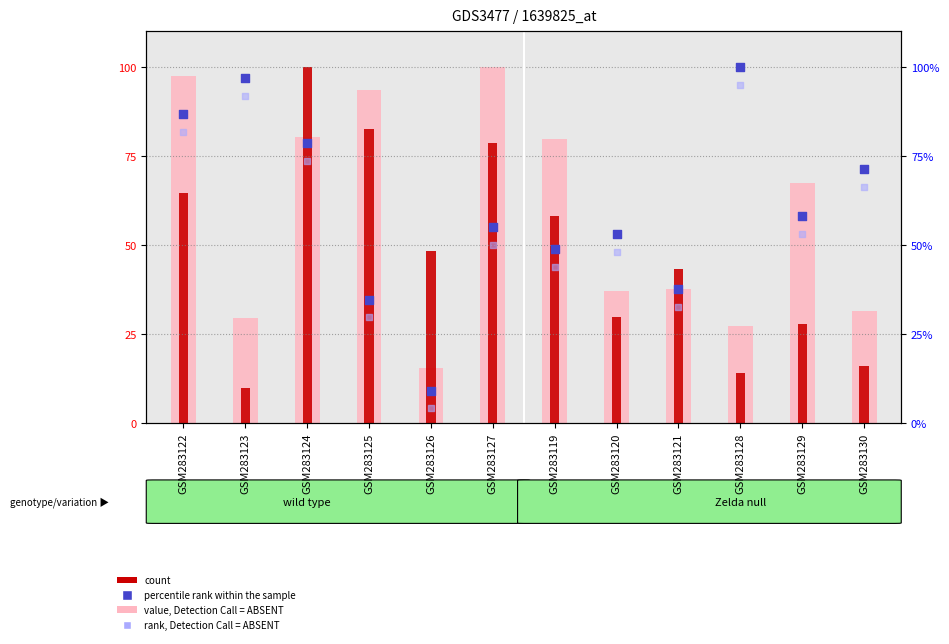

At how many categories does at least one series exceed 46?

11